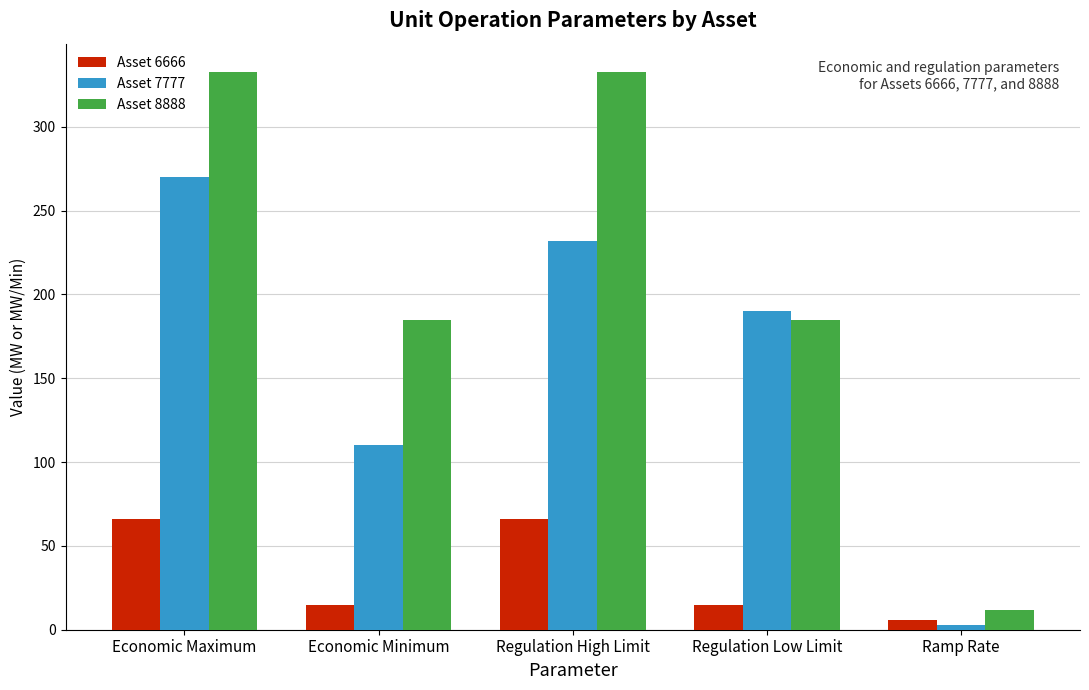

Rank the series at Economic Maximum from lowest to highest value.

Asset 6666, Asset 7777, Asset 8888